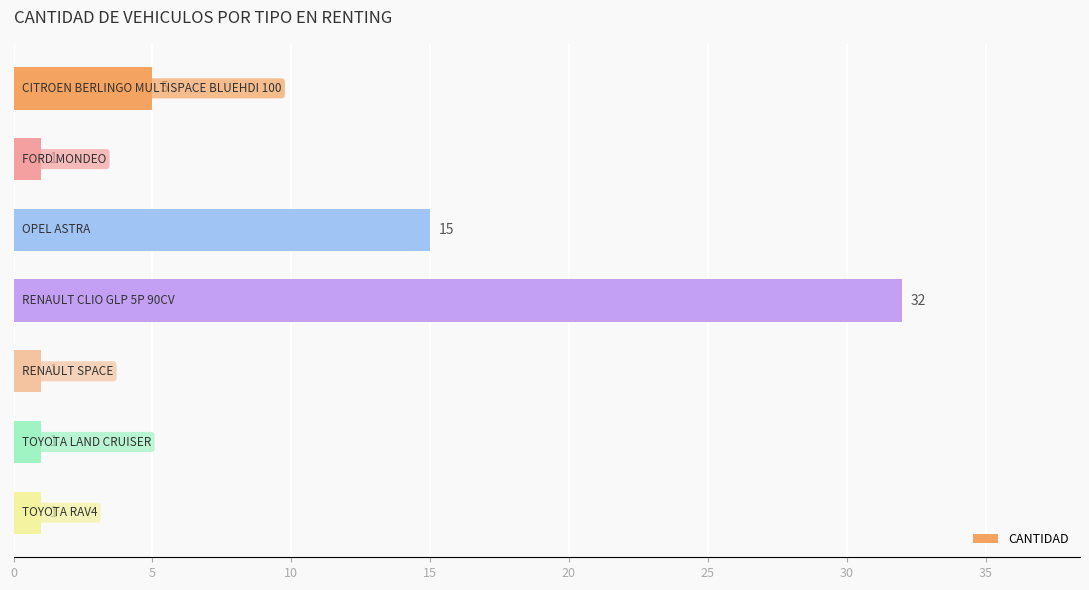

Does the chart contain stacked bars?

No